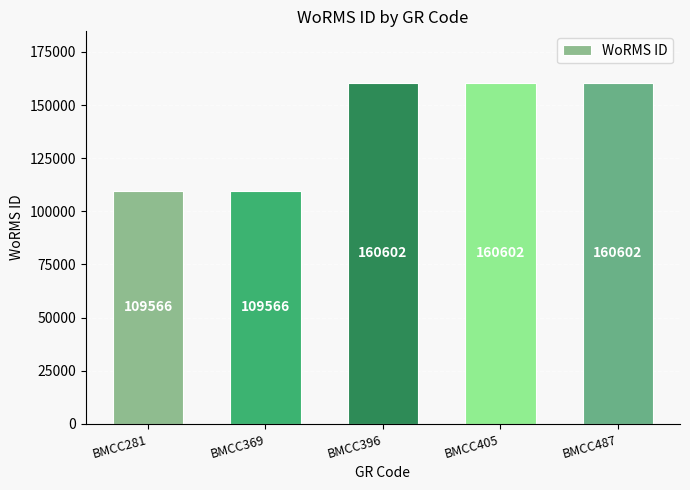

What is the value of the 3rd bar from the left?

160602